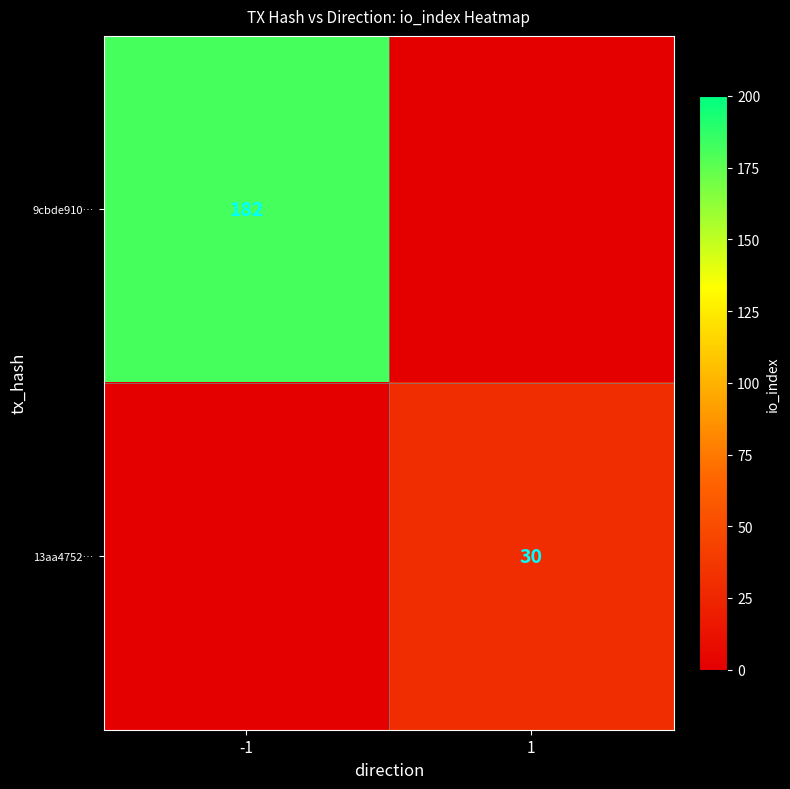

Is it true that 13aa4752… equals 12 at 1?

False